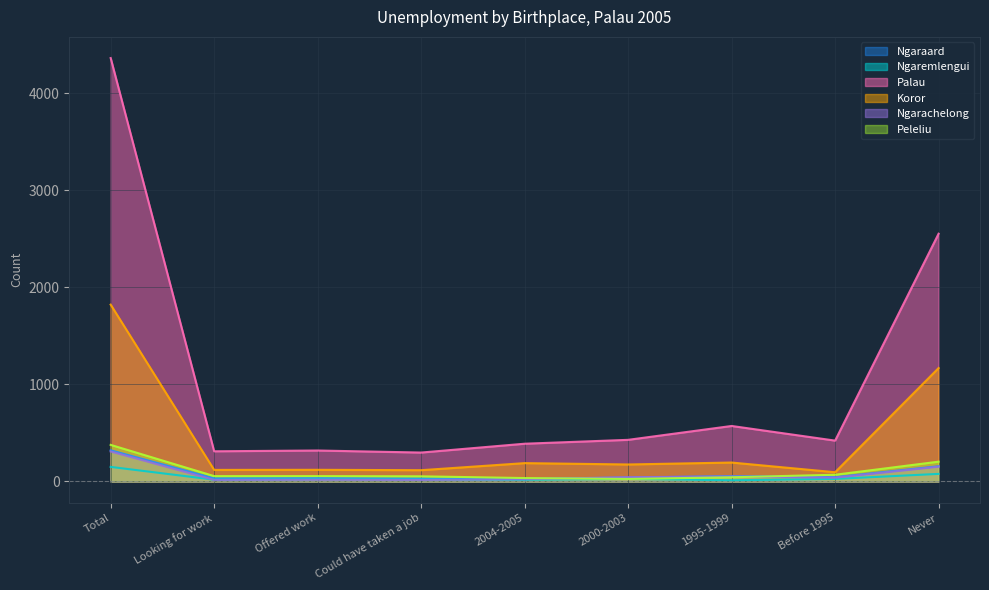

The Ngarachelong series shows 24 at Offered work. True or false?

False